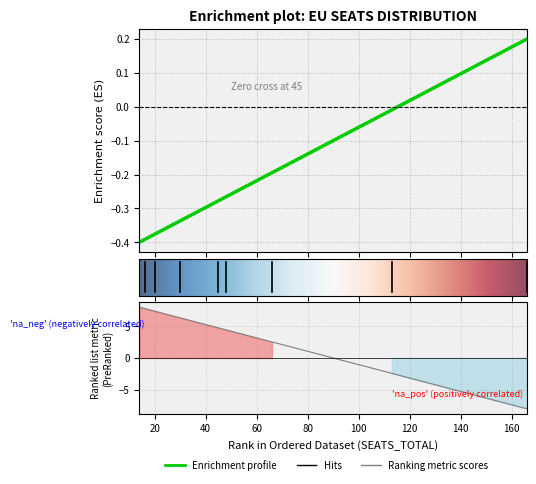

Where does the data first go above 0?

166